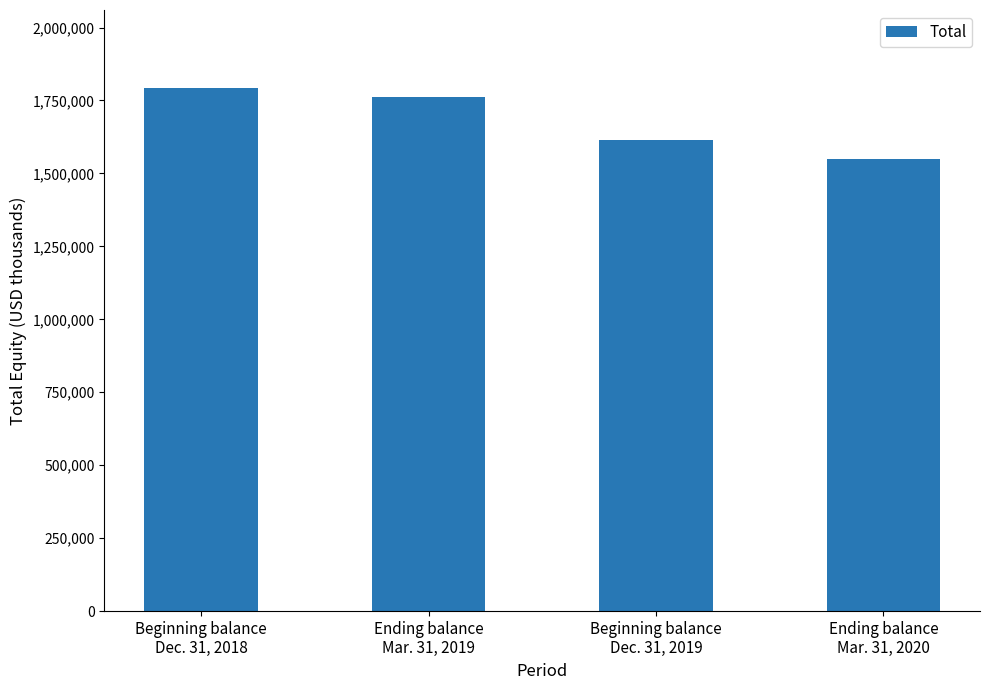

Which label corresponds to the smallest value in the chart?

Ending balance
Mar. 31, 2020